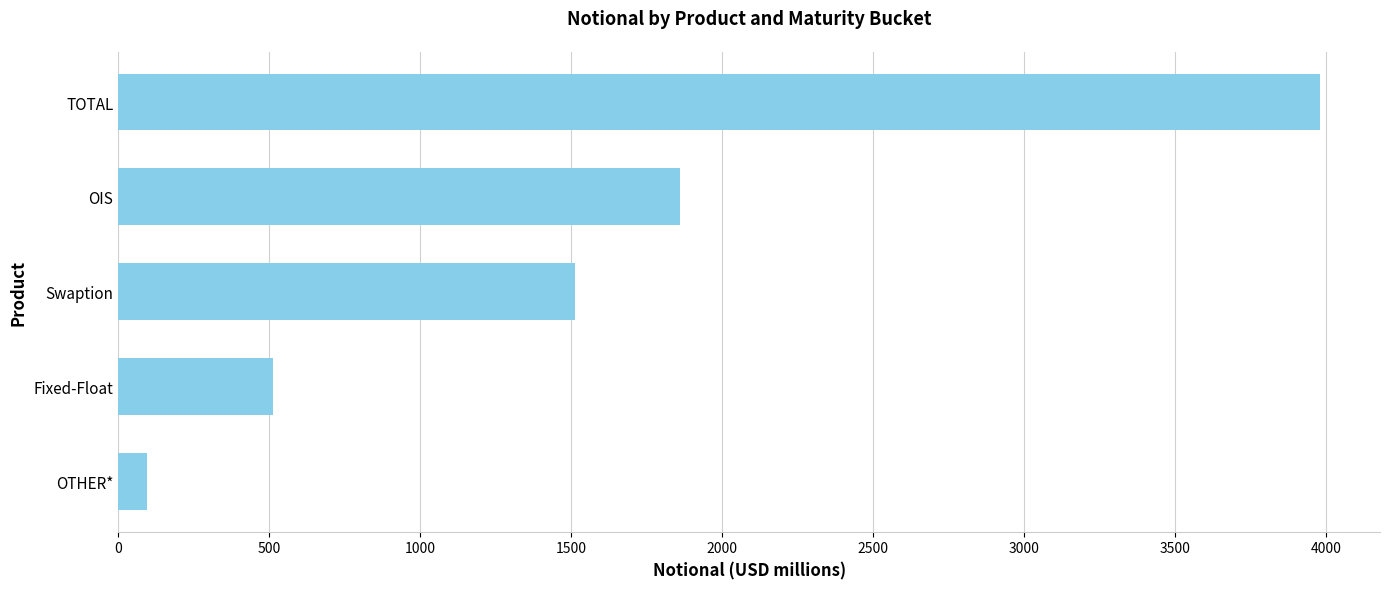

List the labels in order of value, largest first.

TOTAL, OIS, Swaption, Fixed-Float, OTHER*